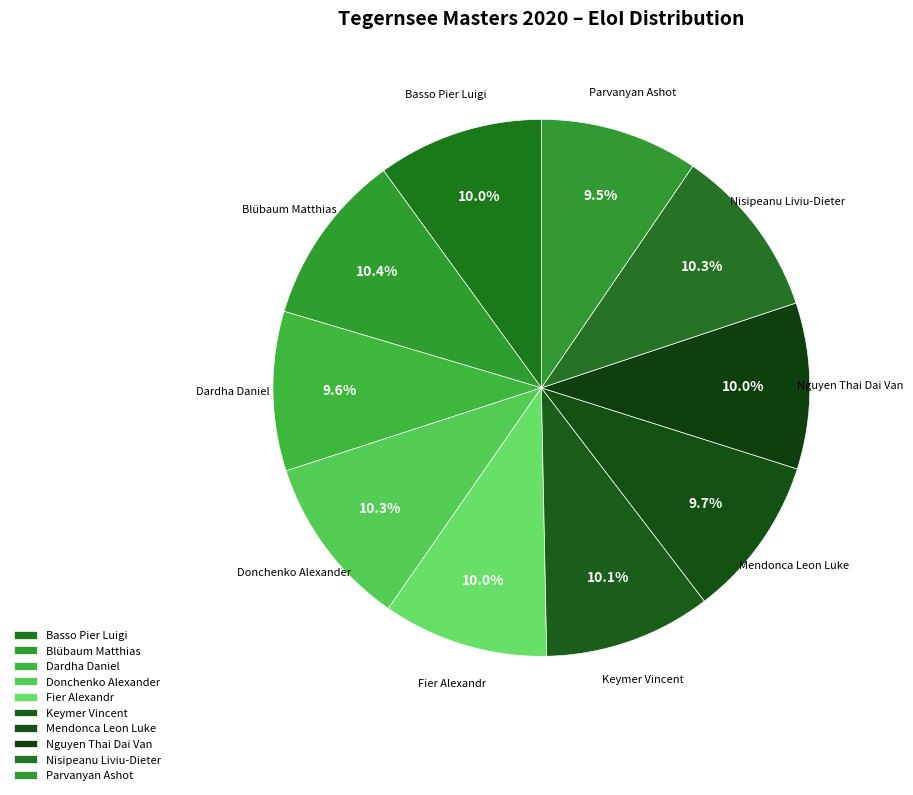

Does any single category account for the majority?

No